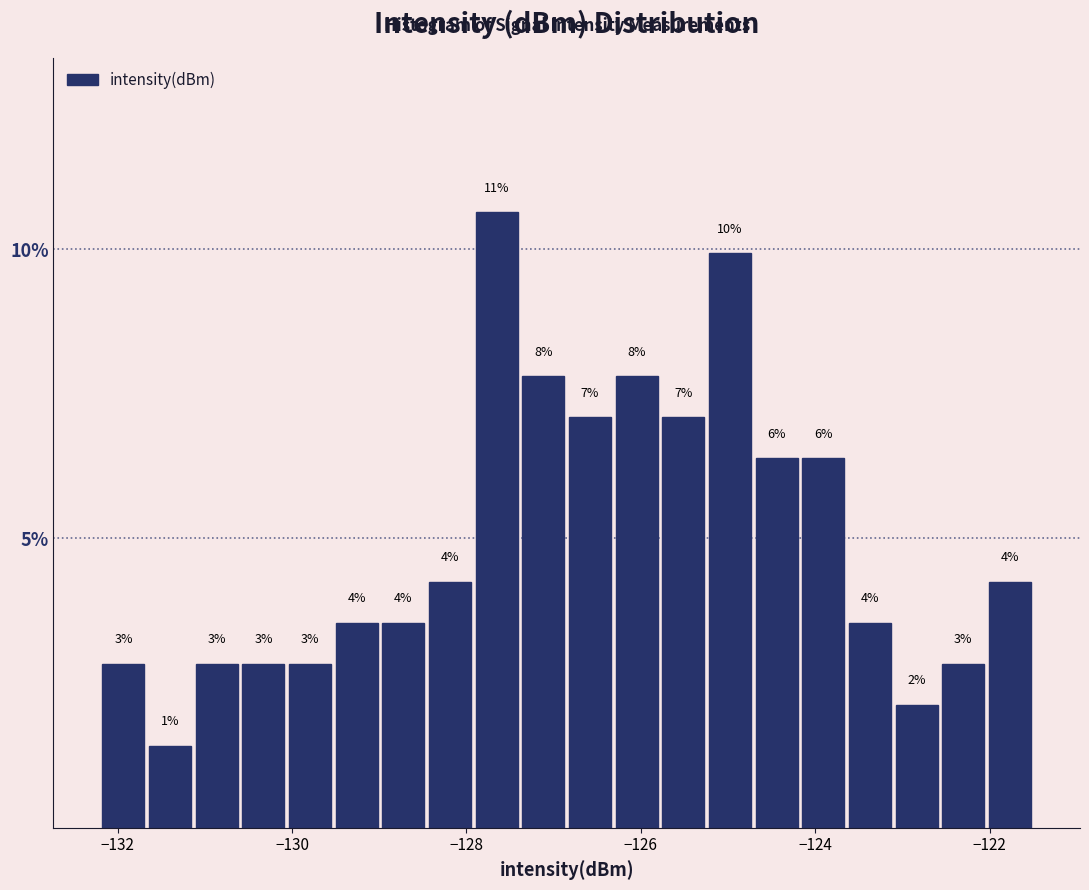

Around what value on the x-axis is the tallest bar? Give the approximate position of its centre, as read against the axis.

-127.6